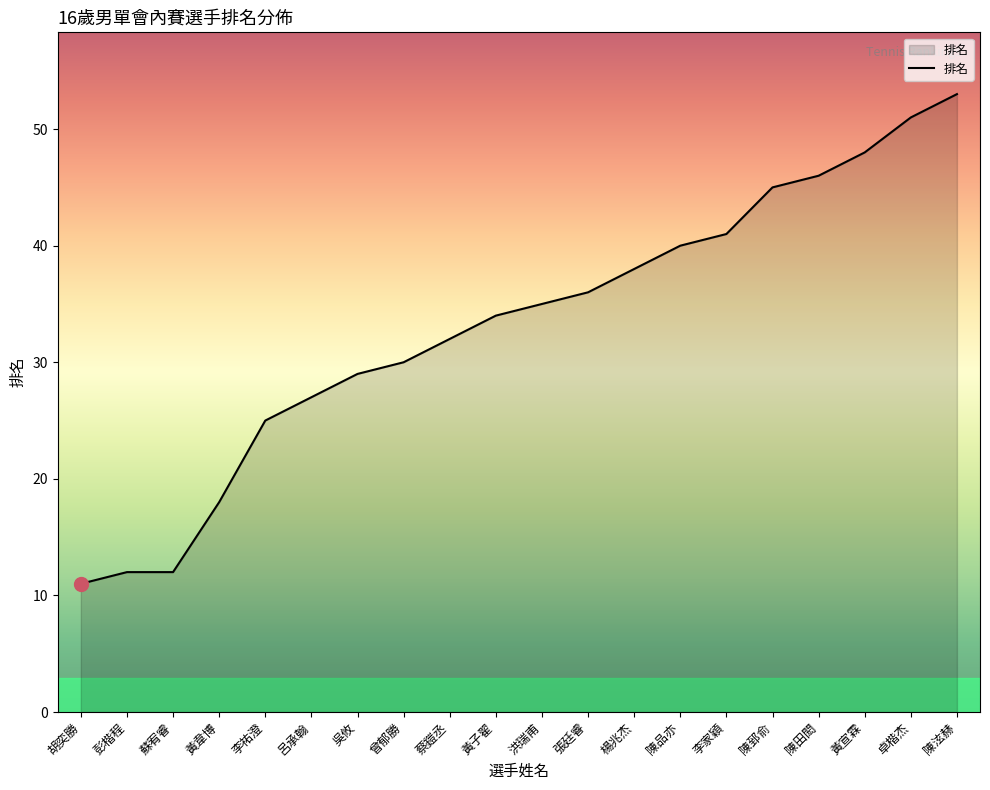

Reading left to right, transcribe all the data shown in this chart.

11	12	12	18	25	27	29	30	32	34	35	36	38	40	41	45	46	48	51	53